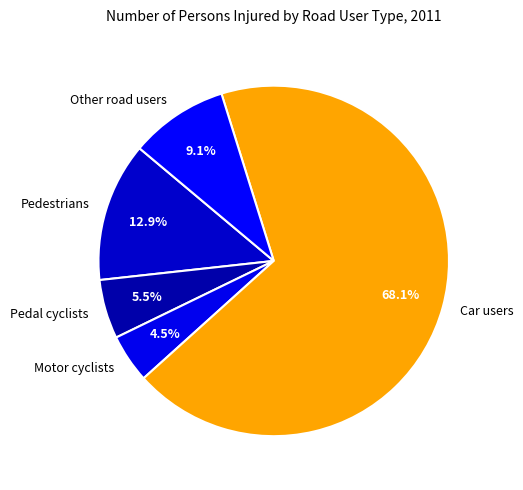

What percentage is the Car users slice, to the nearest percent?

68%